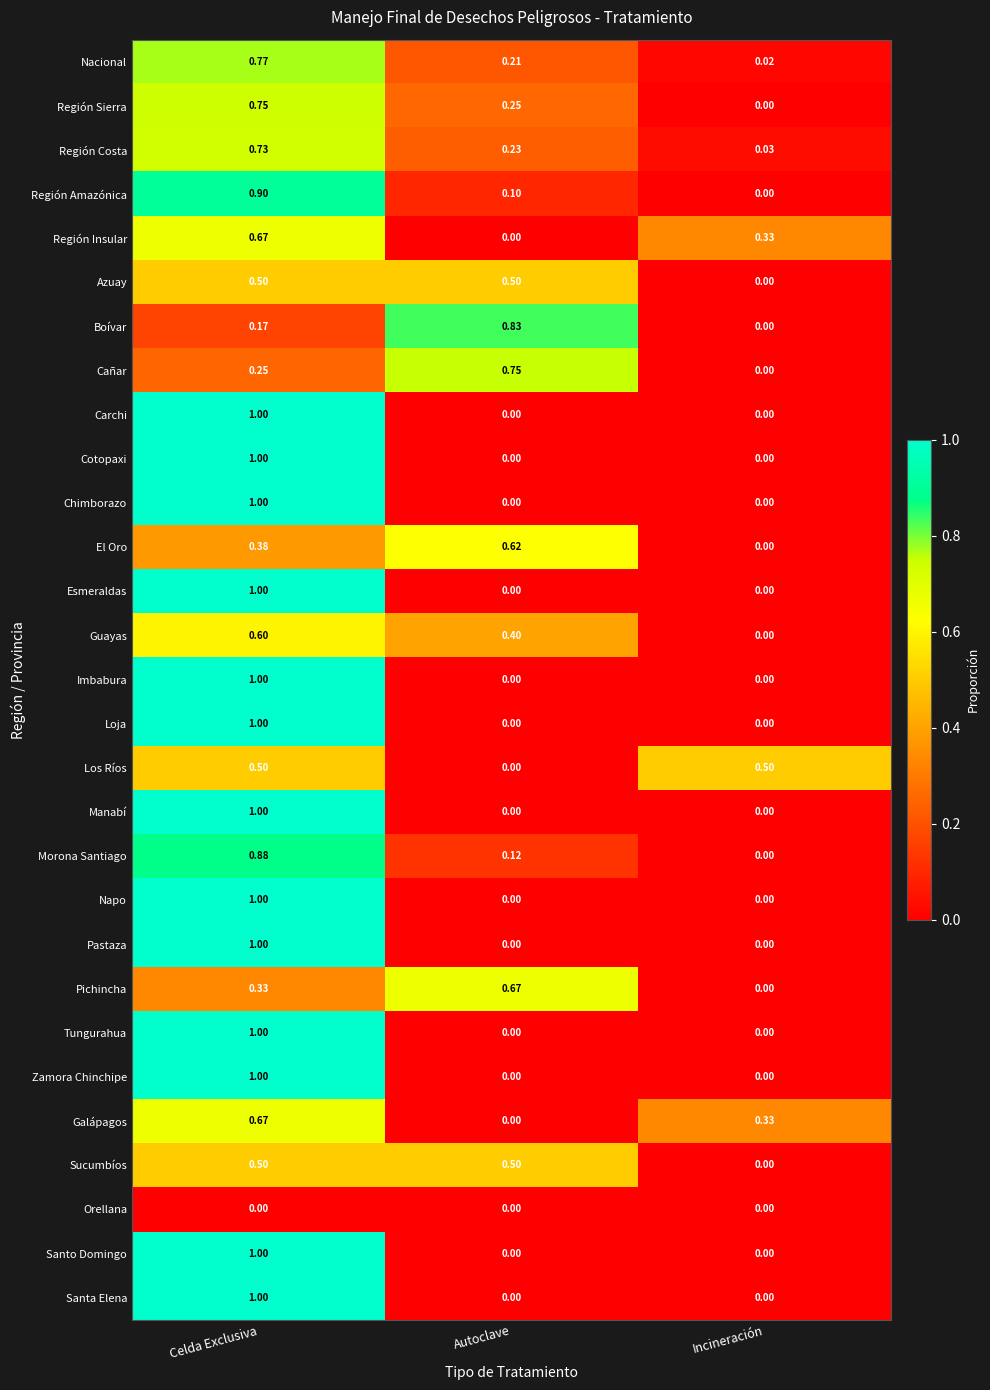

How many values in Pichincha are above zero?

2